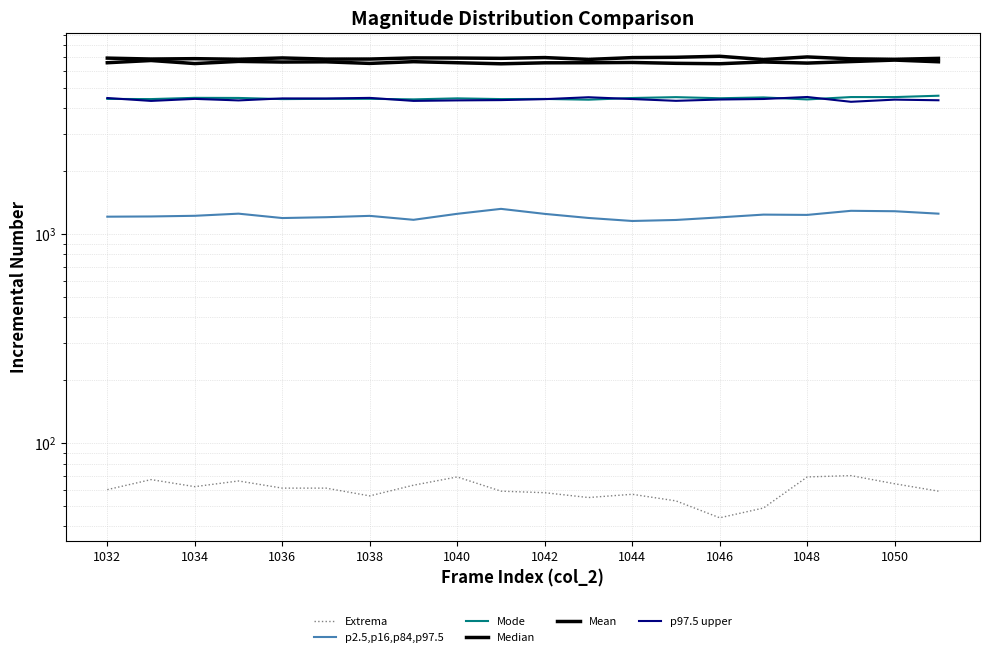

Rank the series by their maximum value, from highest to lowest.

Mean, Median, Mode, p97.5 upper, p2.5,p16,p84,p97.5, Extrema